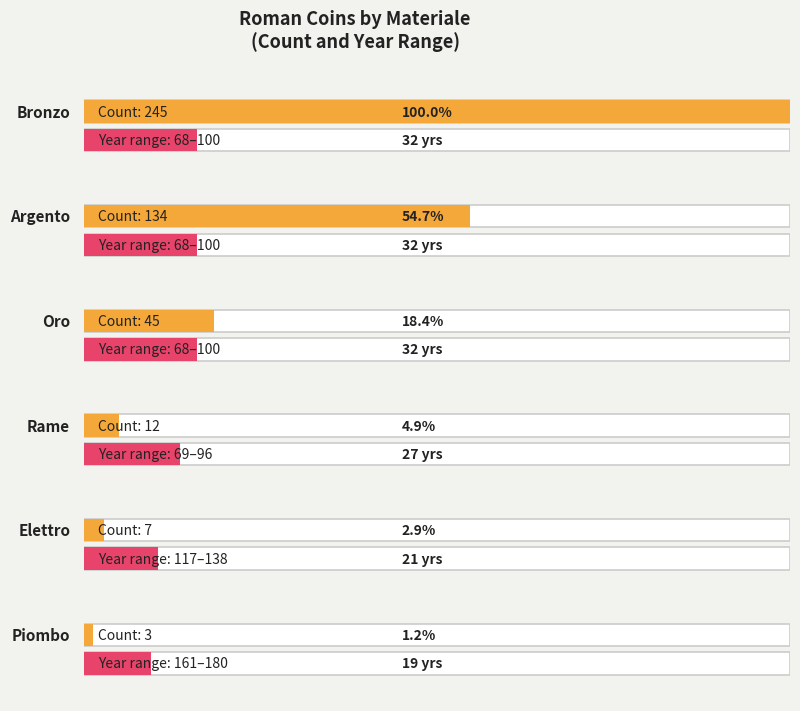

At how many categories does at least one series exceed 57?

6